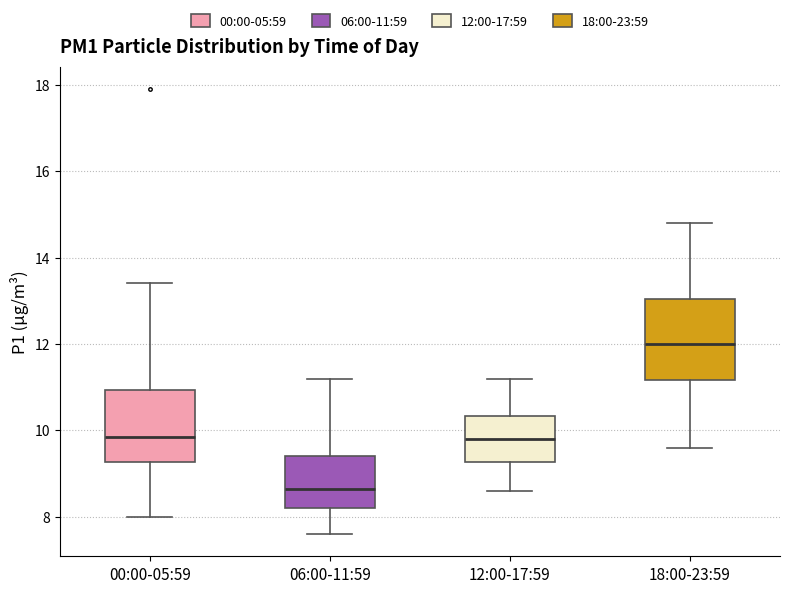

Which box's median line is the lowest?

06:00-11:59